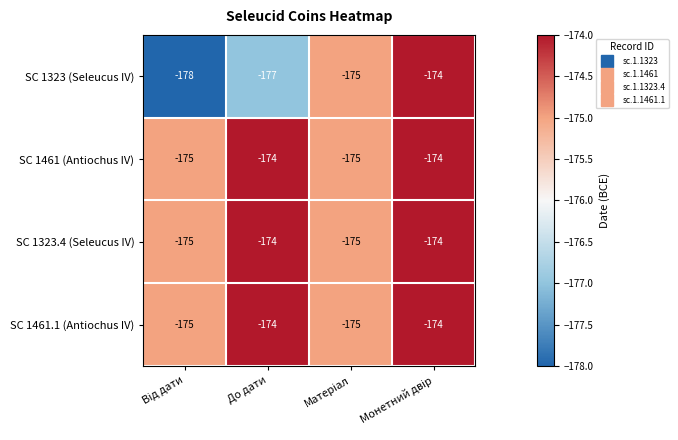

True or false: SC 1461.1 (Antiochus IV) has a value of -174 at До дати.

True